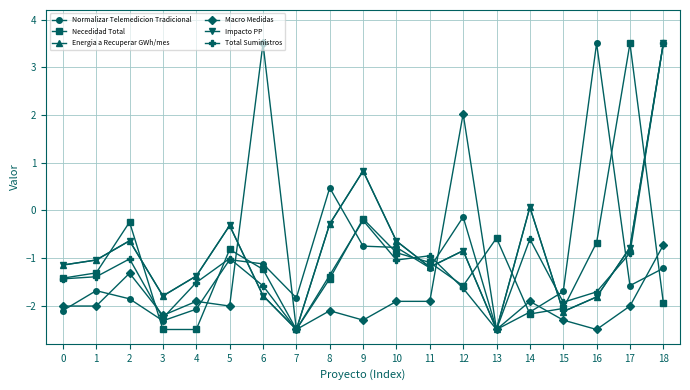

Count the number of categories in the chart.

19